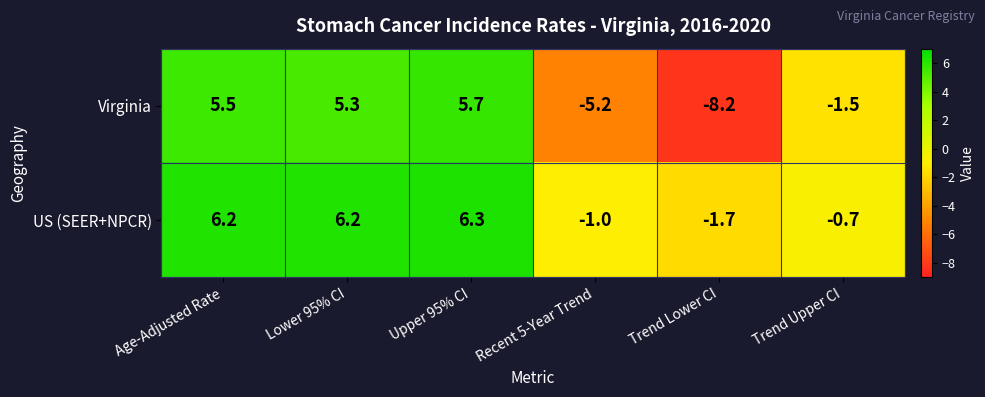

Where is US (SEER+NPCR) nearest to the value 2?

Trend Upper CI